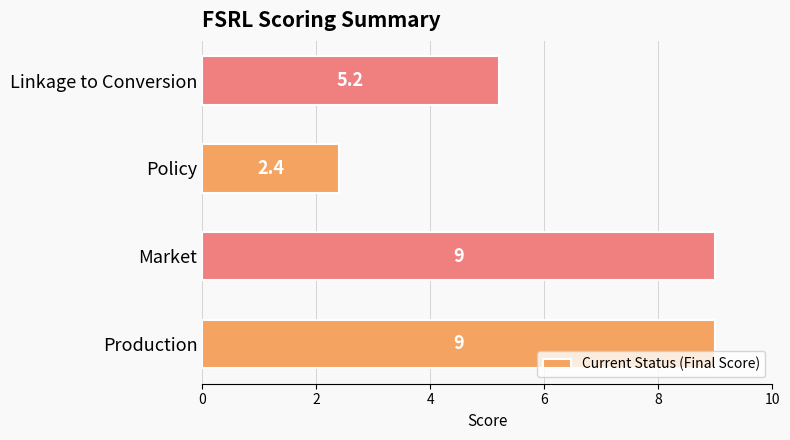

How many bars are there in total?

4